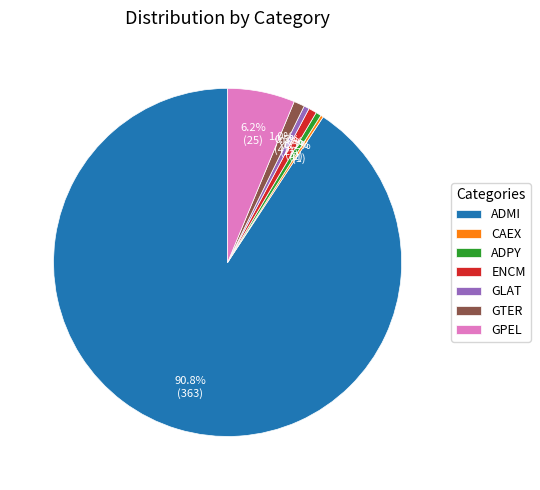

Which category has the biggest portion of the pie?

ADMI